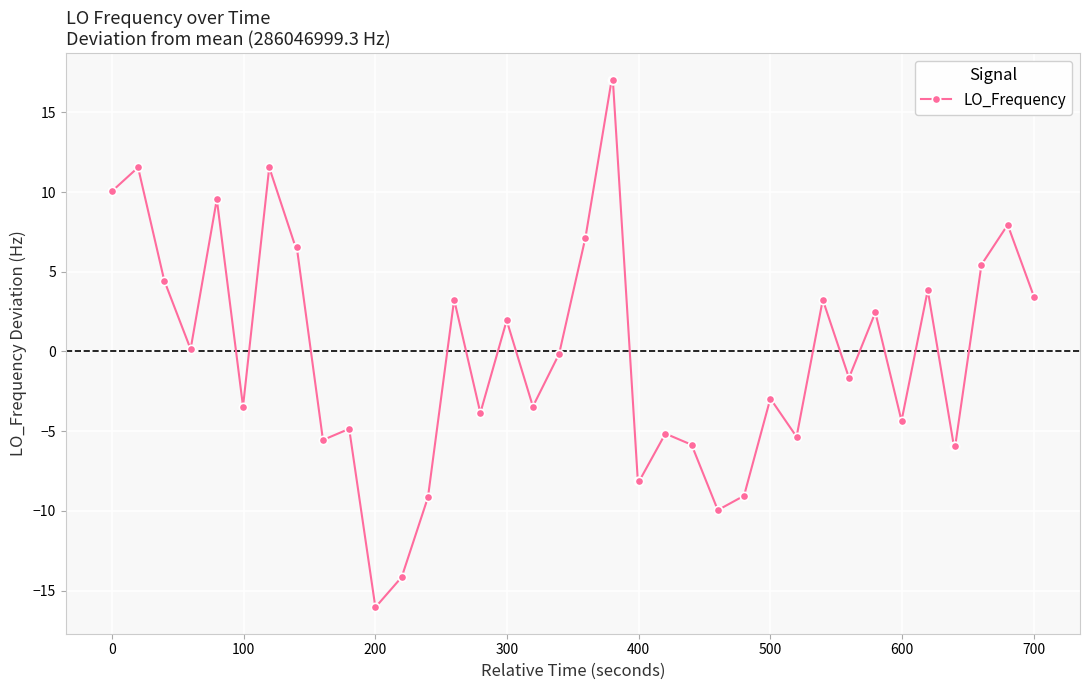

True or false: there are more than 1 points higher than both neighbors.

True